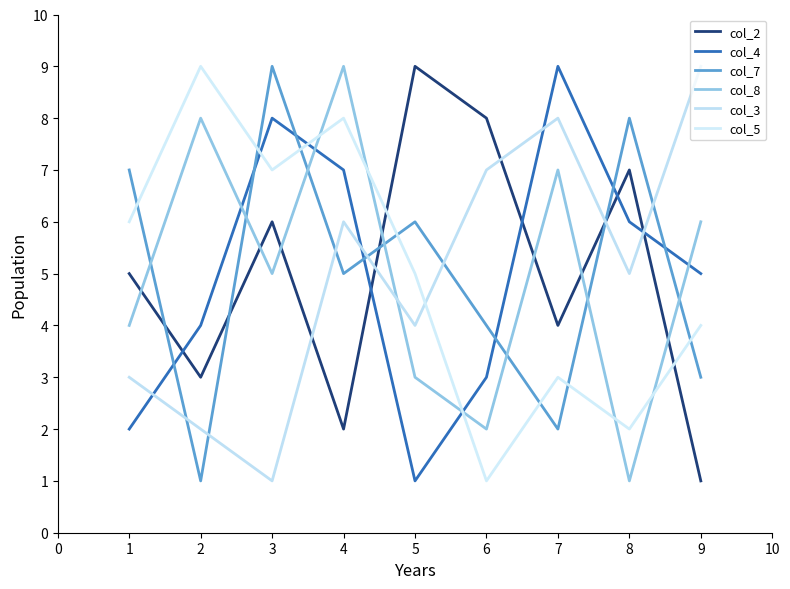

At which label does col_3 first exceed 5?

4